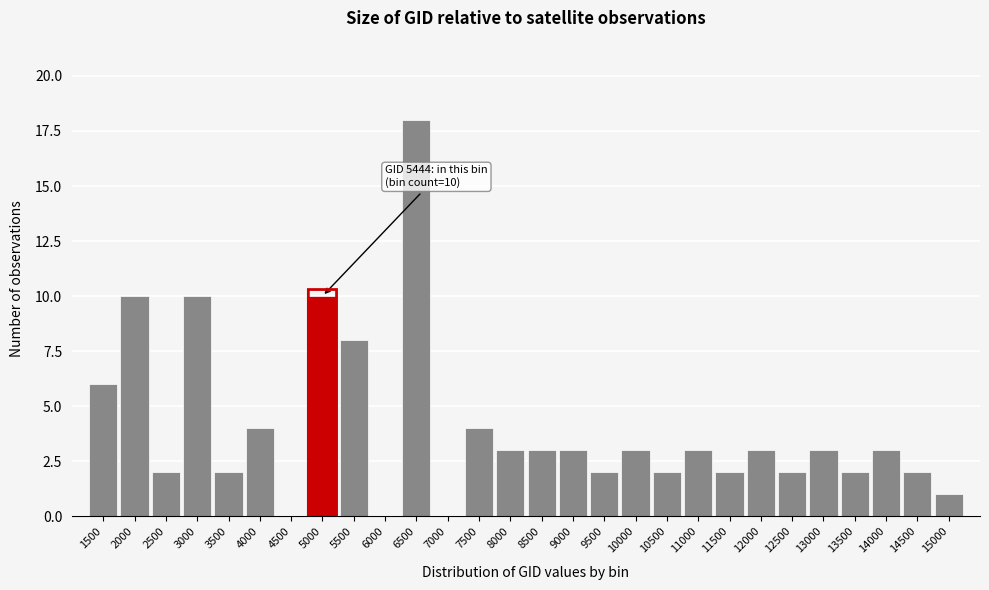

Reading left to right, what are all the values shown in this chart?

1500=6	2000=10	2500=2	3000=10	3500=2	4000=4	4500=0	5000=10	5500=8	6000=0	6500=18	7000=0	7500=4	8000=3	8500=3	9000=3	9500=2	10000=3	10500=2	11000=3	11500=2	12000=3	12500=2	13000=3	13500=2	14000=3	14500=2	15000=1